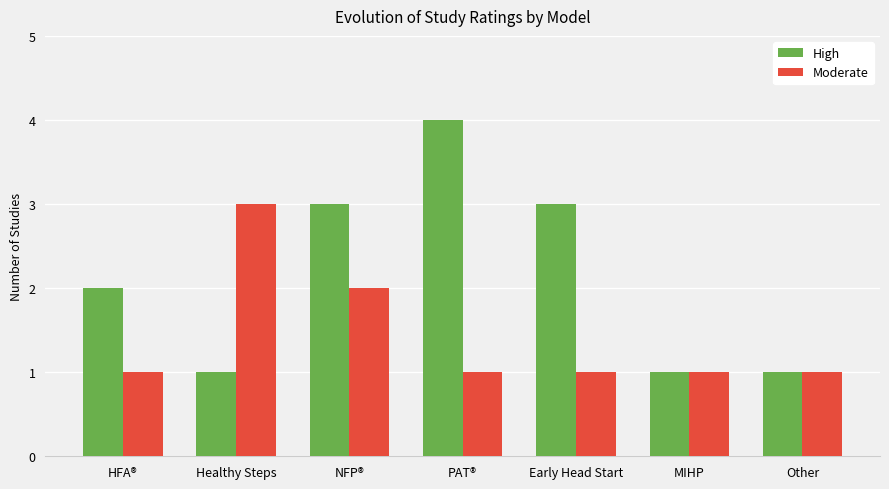

The value of High at Other is 0. True or false?

False